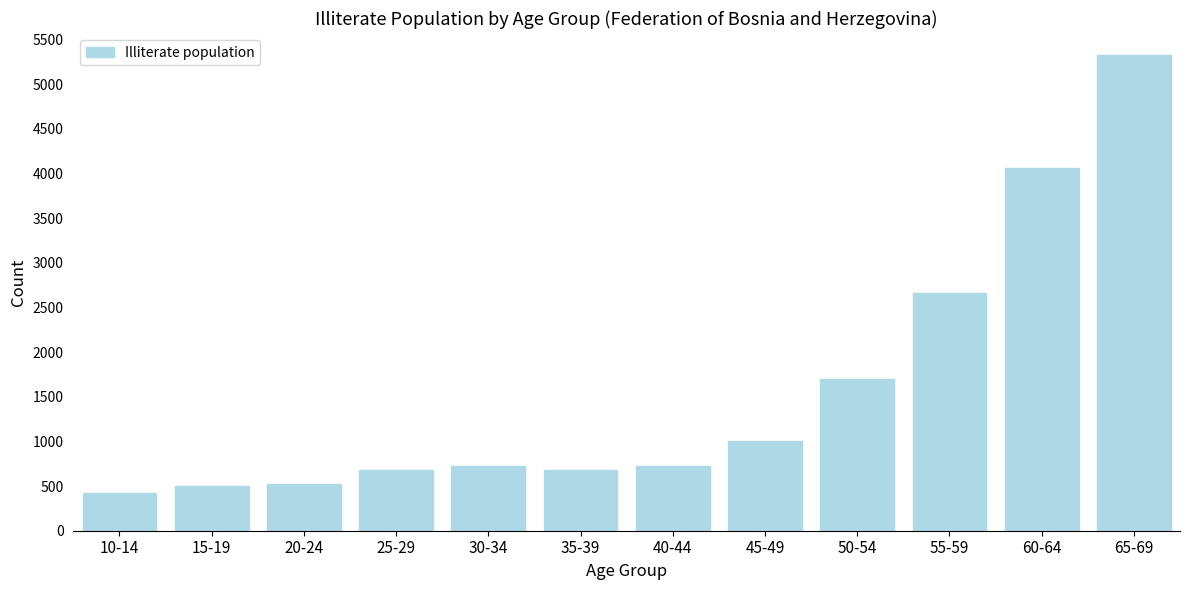

At which label is the value closest to 2872?

55-59